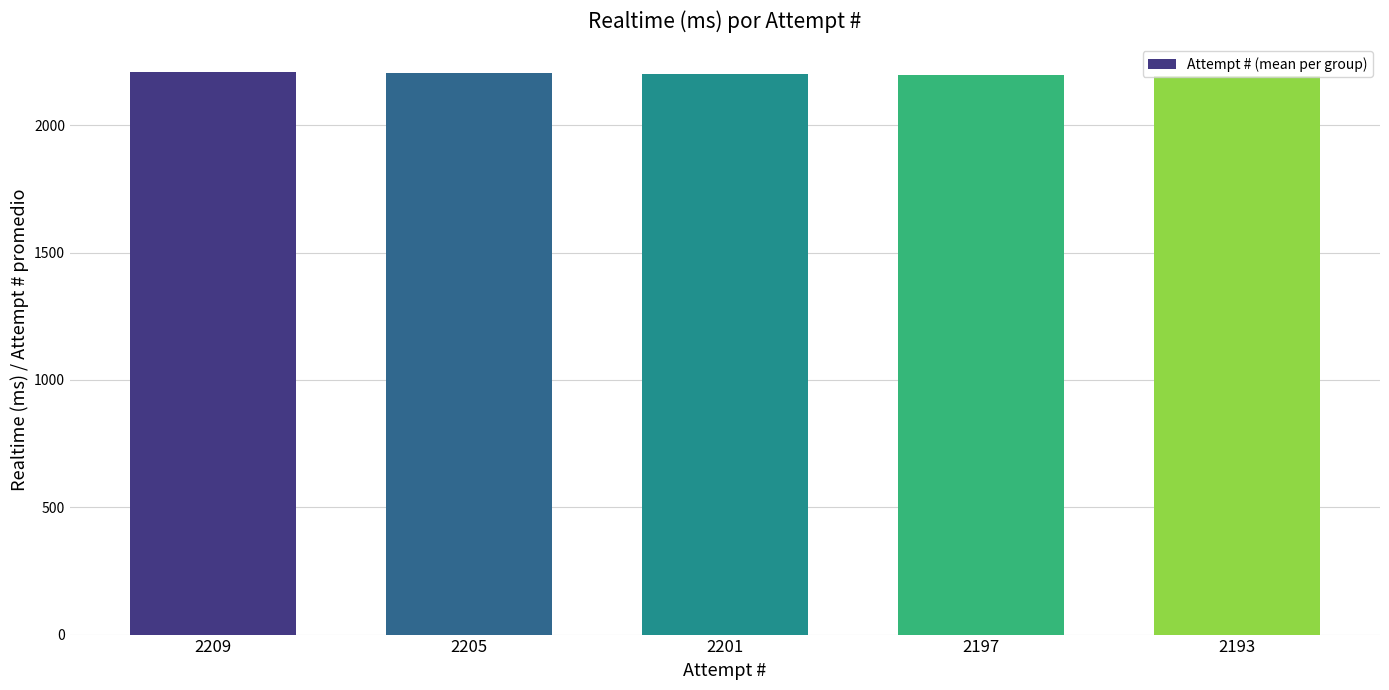

Is it true that the value at 2201 is 2199.5?

True